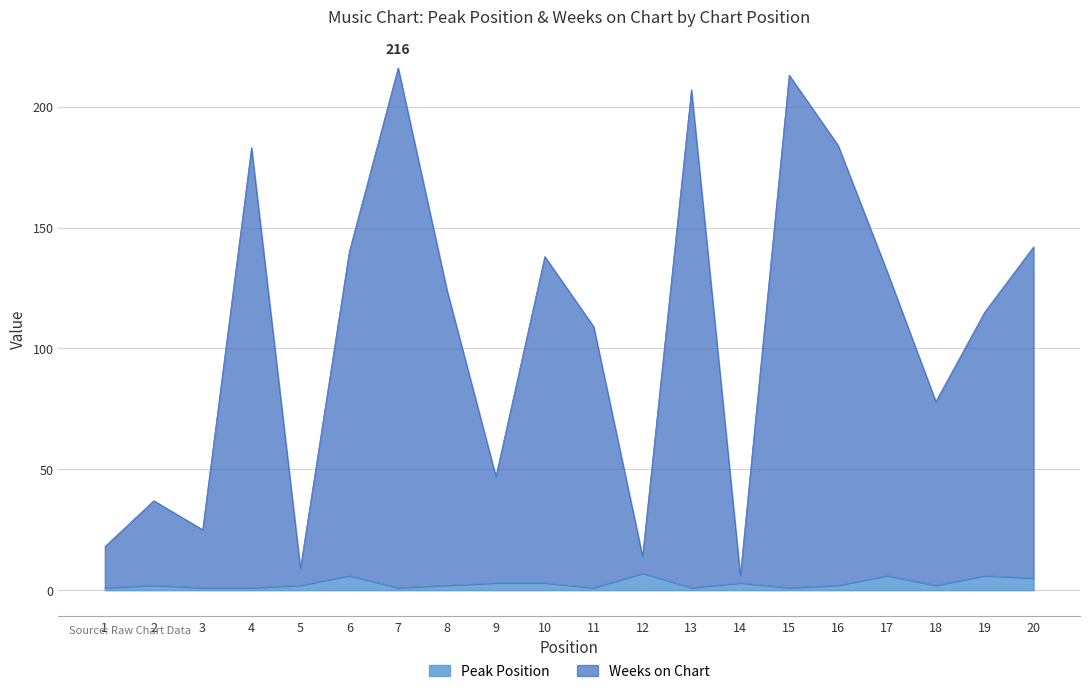

What is the value of the Weeks on Chart point at the 14th from the left?

6